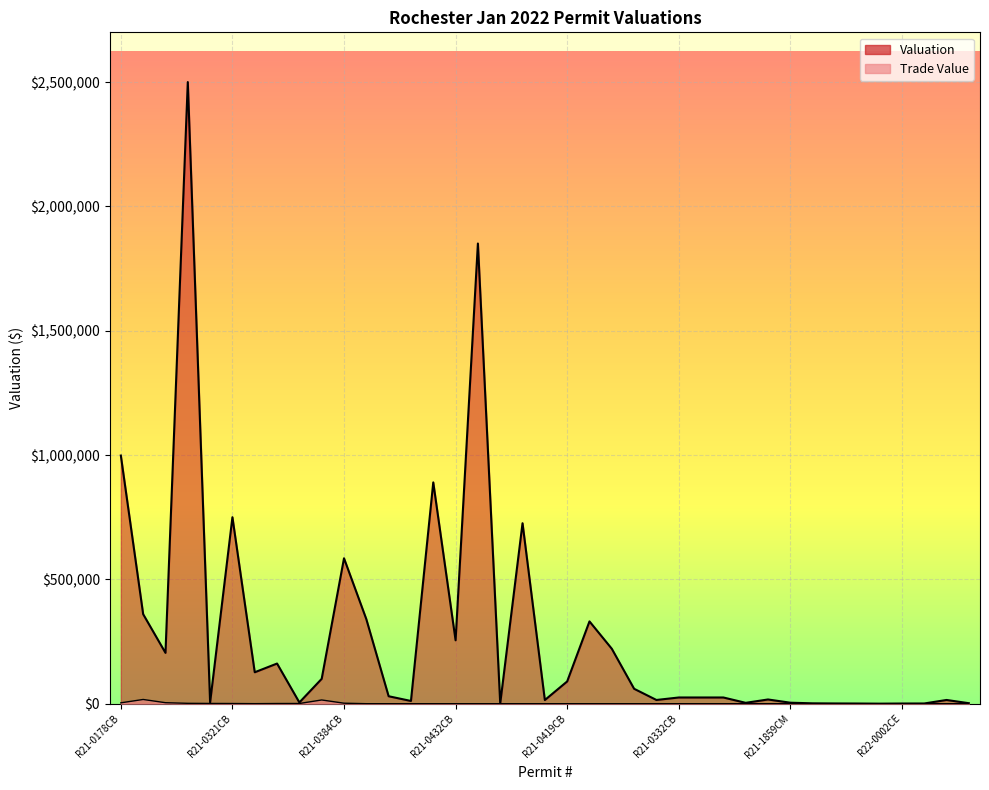

Which series has the largest total across all categories?

Valuation